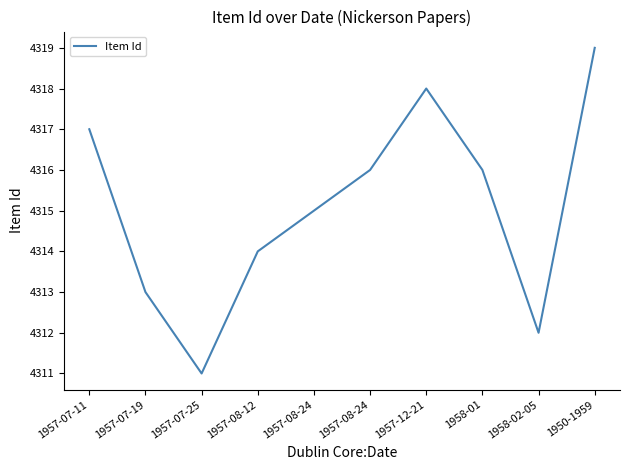

The chart shows a value of 2250 at 1957-07-11. True or false?

False